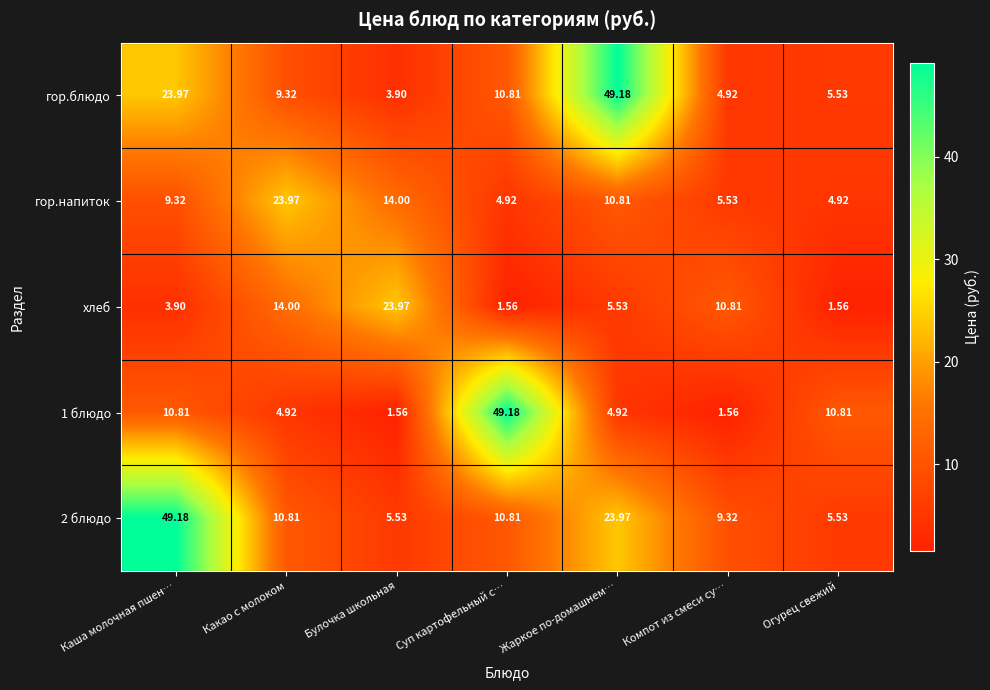

Is the value of хлеб at Жаркое по-домашнем… greater than the value of 2 блюдо at Компот из смеси су…?

No